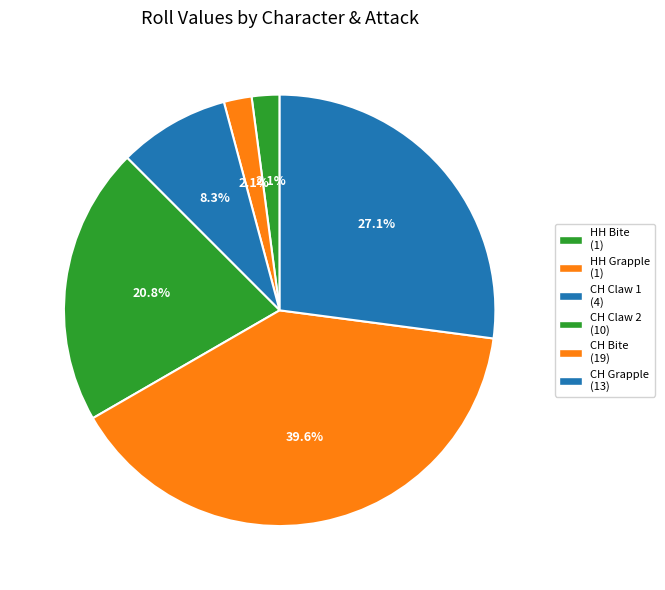

How many slices are in this pie chart?

6